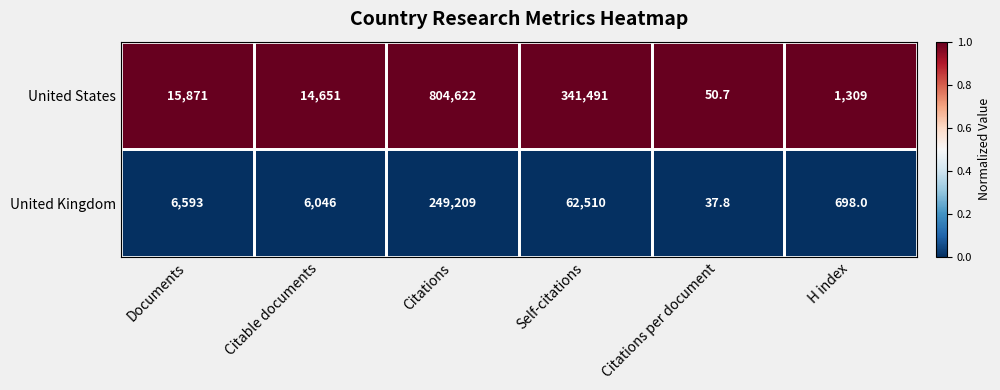

Rank the series by their average value, from highest to lowest.

United States, United Kingdom